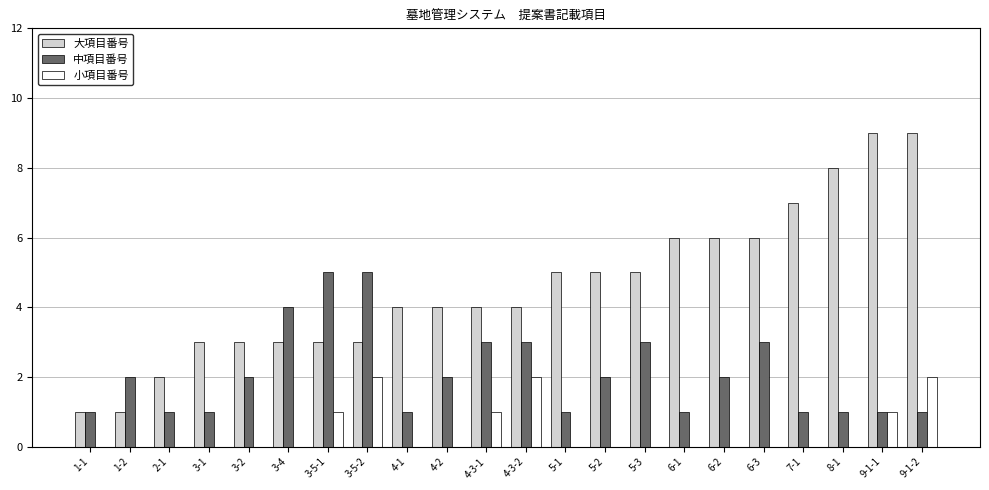

What is the maximum value shown in the chart?

9